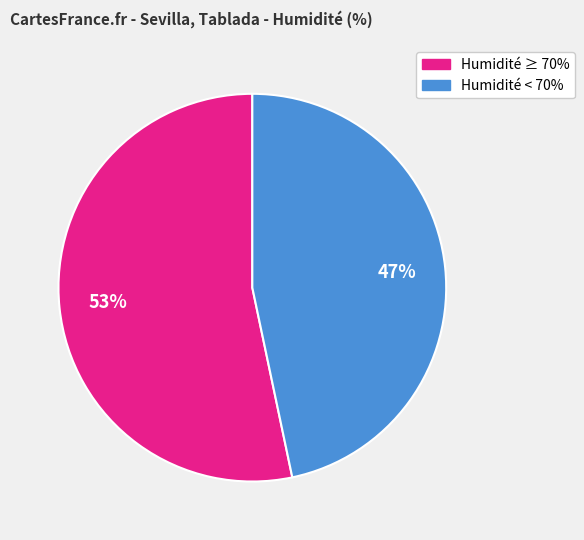

Is there a majority slice in this chart?

Yes